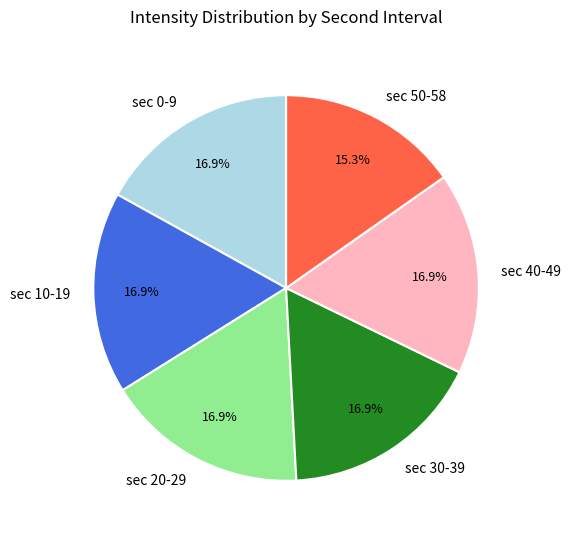

Do sec 40-49 and sec 50-58 together represent more than half of the pie?

No